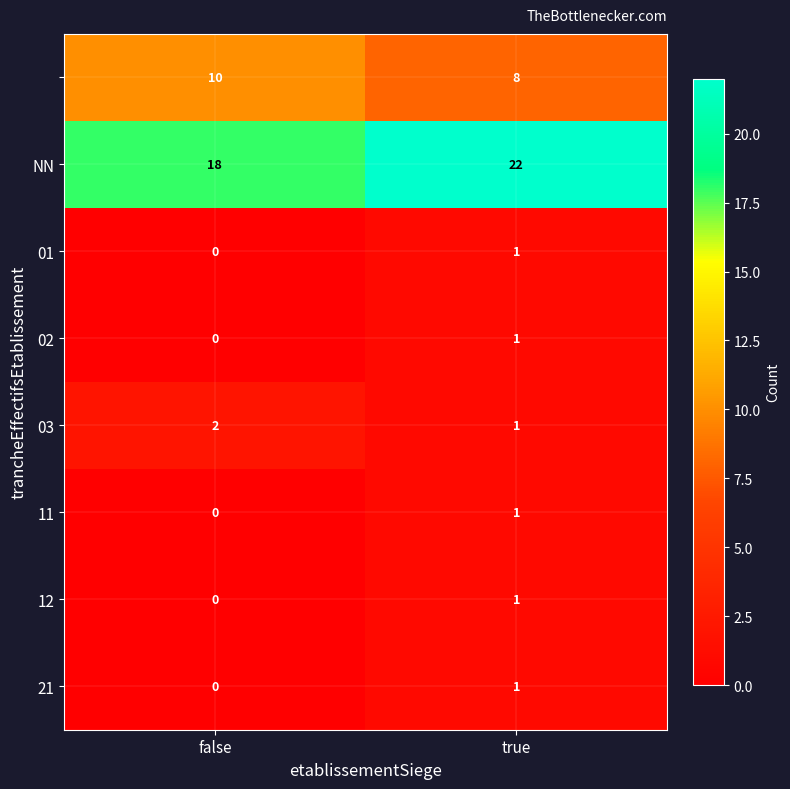

What is the spread (max minus min) of values at false?

18